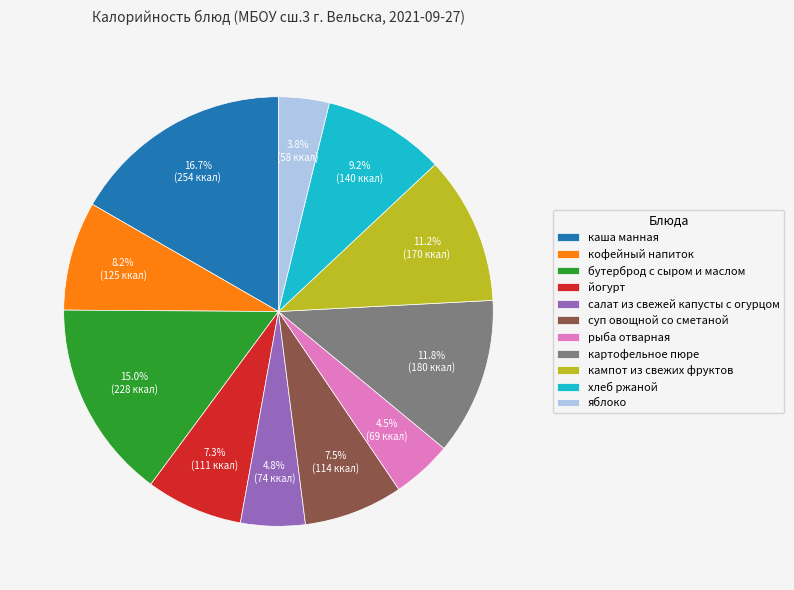

Approximately how many times larger is the value at картофельное пюре compared to бутерброд с сыром и маслом?

0.8